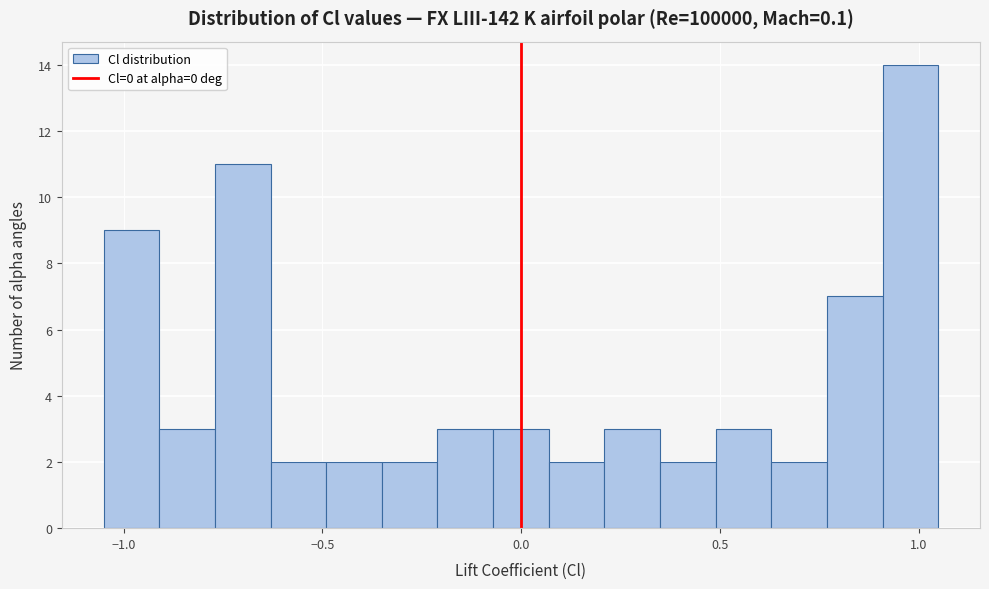

Read against the x-axis, roughly where is the centre of the tallest bar?

1.00